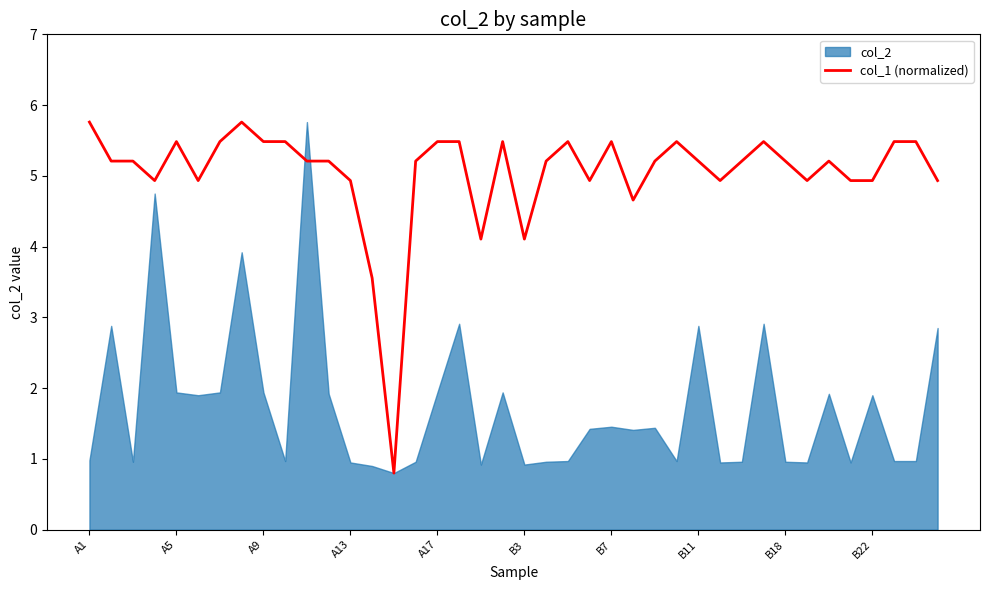

What is the value of the 13th point from the left?

4.9